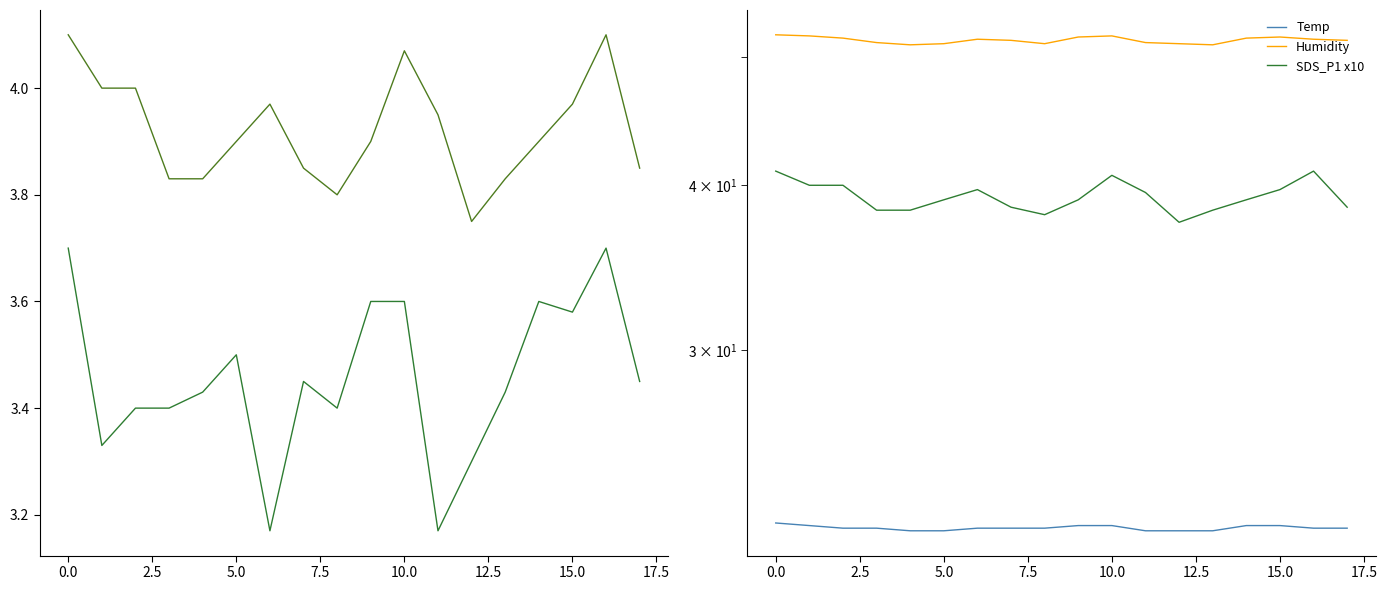

The value of Humidity at 14 is 51.7. True or false?

True